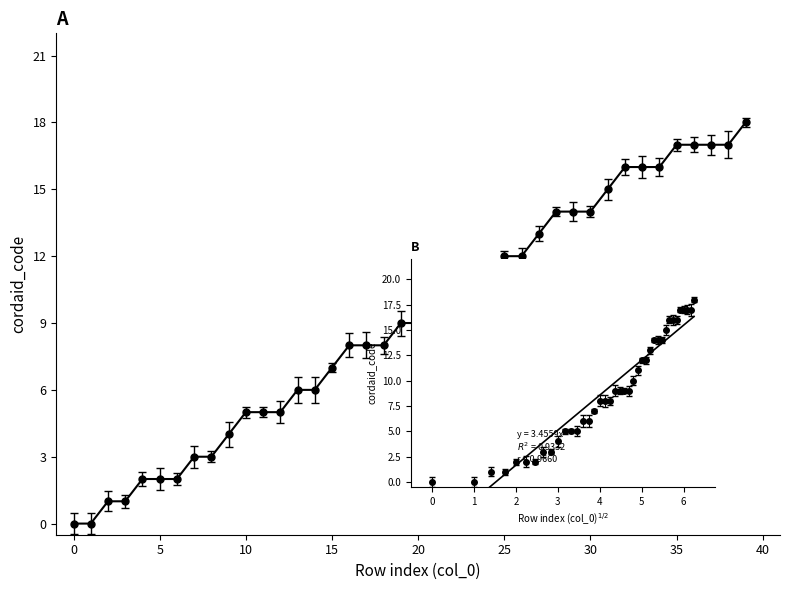

Reading left to right, extract all data points from this chart.

0	0	1	1	2	2	2	3	3	4	5	5	5	6	6	7	8	8	8	9	9	9	9	10	11	12	12	13	14	14	14	15	16	16	16	17	17	17	17	18